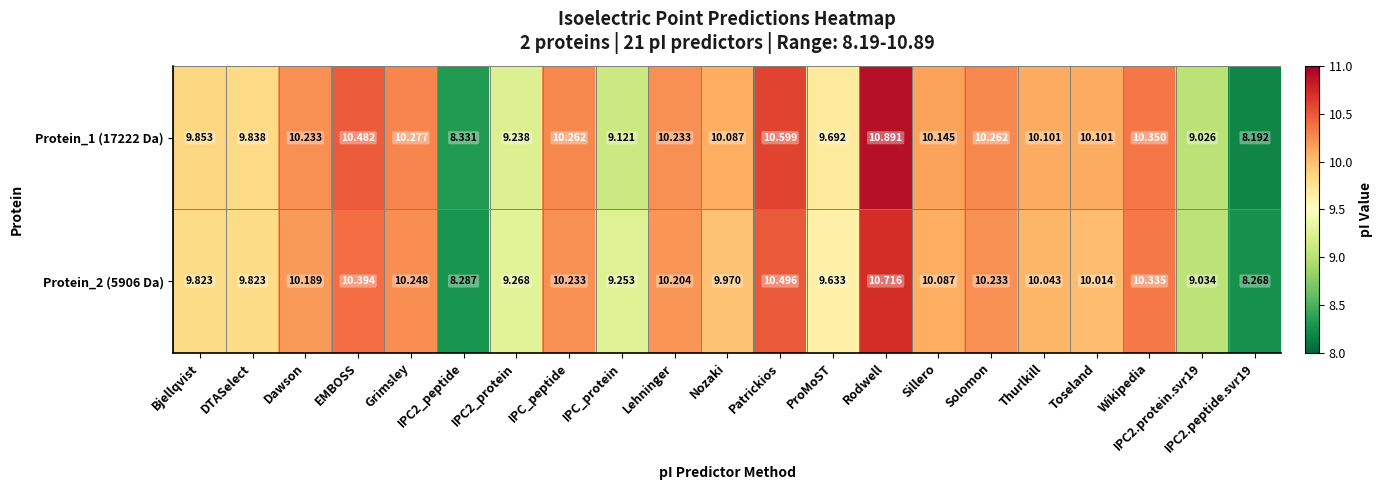

Which category has the highest value across all series?

Rodwell